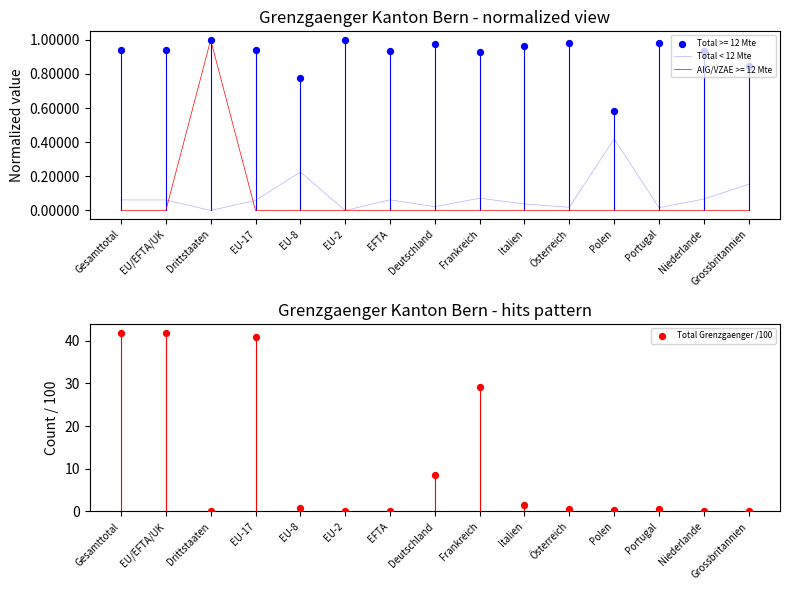

Is the value of Total < 12 Mte at Niederlande greater than the value of AIG/VZAE >= 12 Mte at Deutschland?

Yes